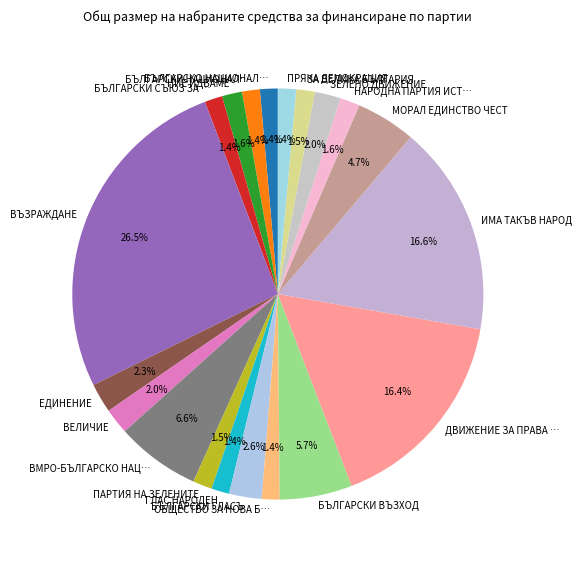

Does ПРЯКА ДЕМОКРАЦИЯ account for over 50% of the chart?

No